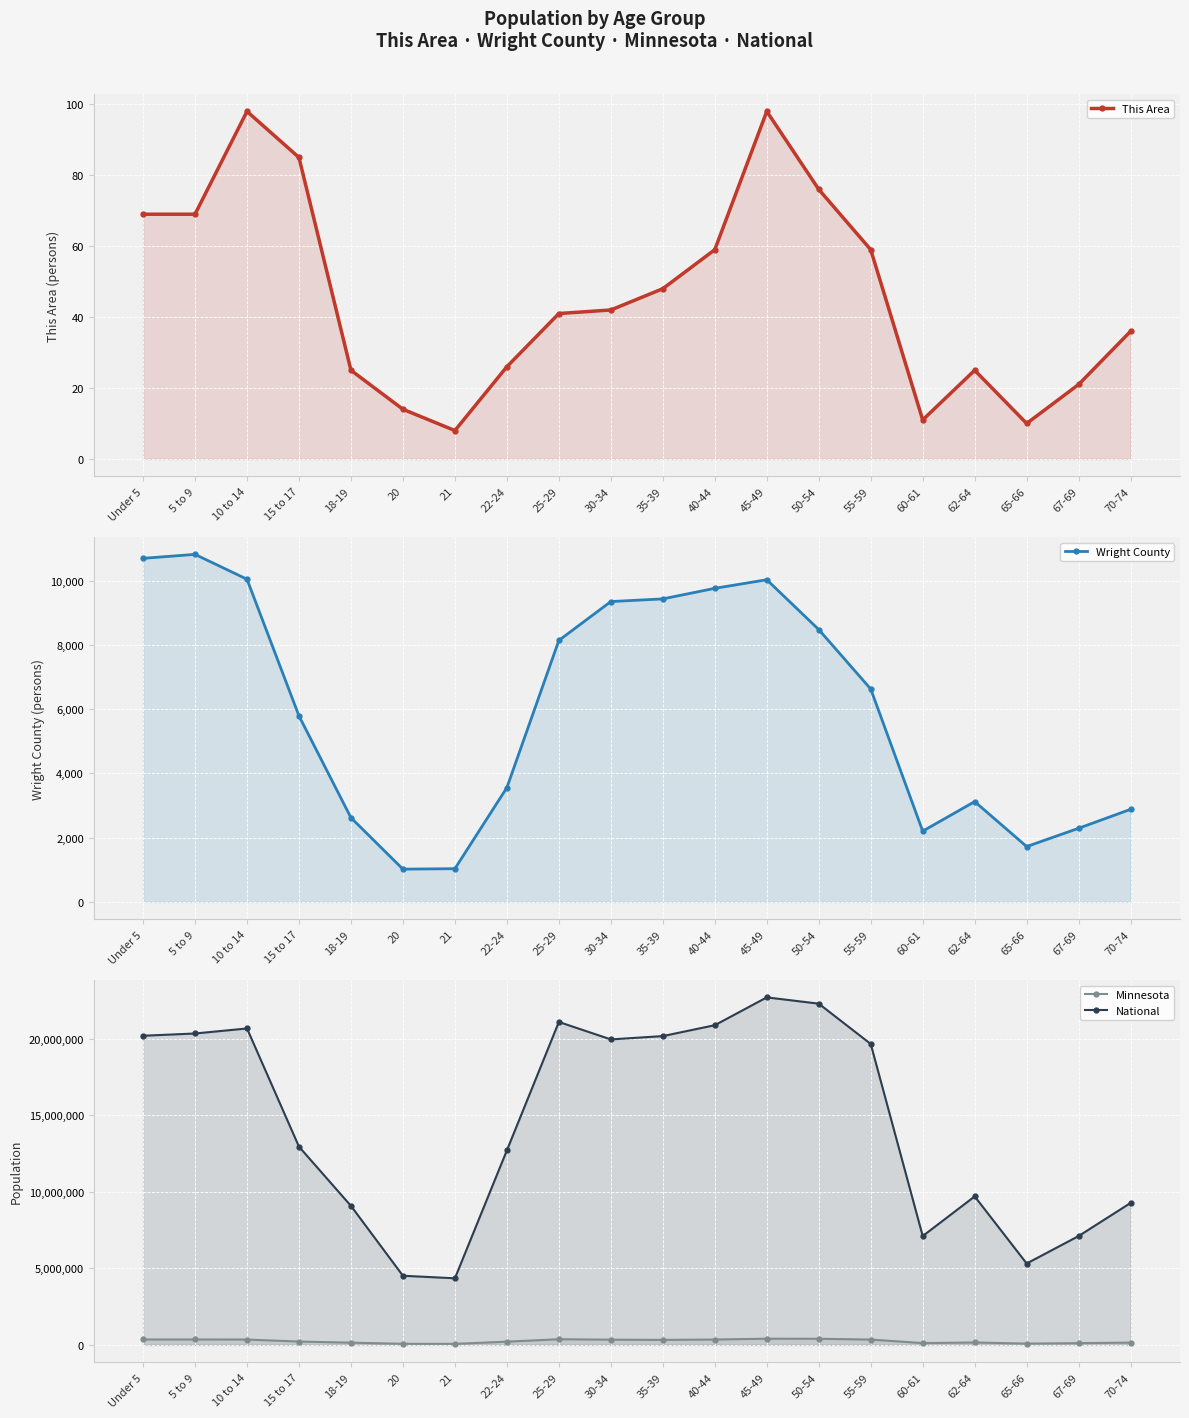

Reading right to left, what are all the values shown in this chart?

This Area: 70-74=36	67-69=21	65-66=10	62-64=25	60-61=11	55-59=59	50-54=76	45-49=98	40-44=59	35-39=48	30-34=42	25-29=41	22-24=26	21=8	20=14	18-19=25	15 to 17=85	10 to 14=98	5 to 9=69	Under 5=69
Wright County: 70-74=2884	67-69=2294	65-66=1724	62-64=3124	60-61=2204	55-59=6630	50-54=8481	45-49=10032	40-44=9765	35-39=9436	30-34=9353	25-29=8143	22-24=3559	21=1035	20=1021	18-19=2622	15 to 17=5792	10 to 14=10048	5 to 9=10822	Under 5=10699
Minnesota: 70-74=151857	67-69=116412	65-66=86158	62-64=159014	60-61=120761	55-59=349589	50-54=401695	45-49=406203	40-44=352904	35-39=328190	30-34=342900	25-29=372686	22-24=212325	21=70594	20=72732	18-19=147148	15 to 17=220681	10 to 14=352342	5 to 9=355536	Under 5=355504
National: 70-74=9278166	67-69=7115361	65-66=5319902	62-64=9704197	60-61=7113727	55-59=19664805	50-54=22298125	45-49=22708591	40-44=20890964	35-39=20179642	30-34=19962099	25-29=21101849	22-24=12712576	21=4354294	20=4519129	18-19=9086089	15 to 17=12954254	10 to 14=20677194	5 to 9=20348657	Under 5=20201362